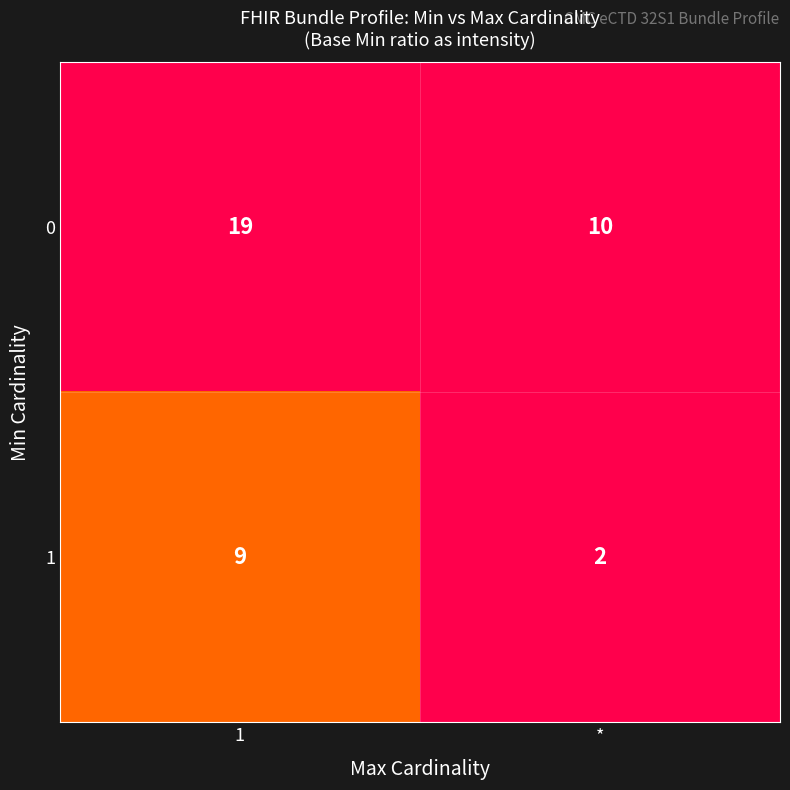

The 0 series shows 10 at *. True or false?

True